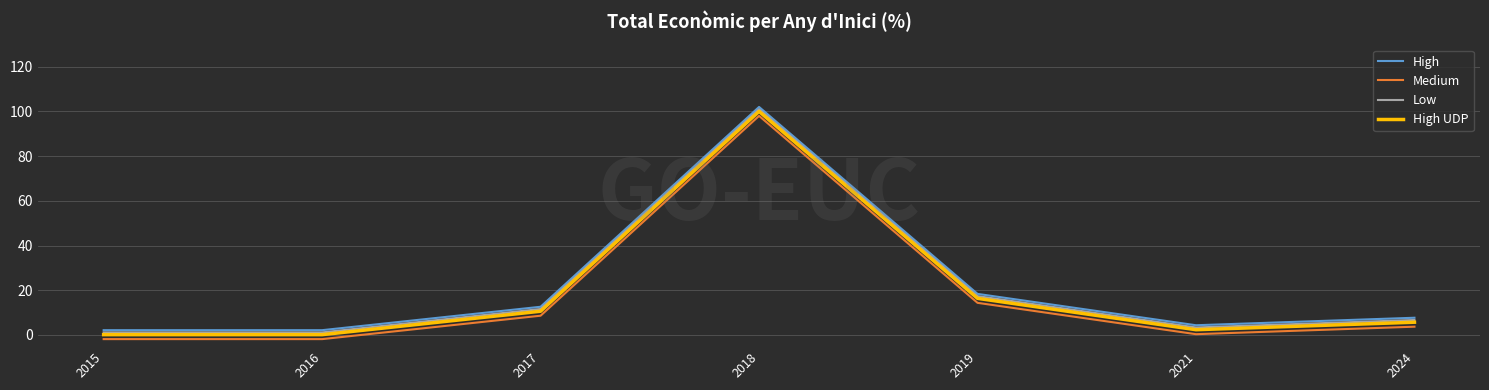

The Low series shows 10.8 at 2024. True or false?

False